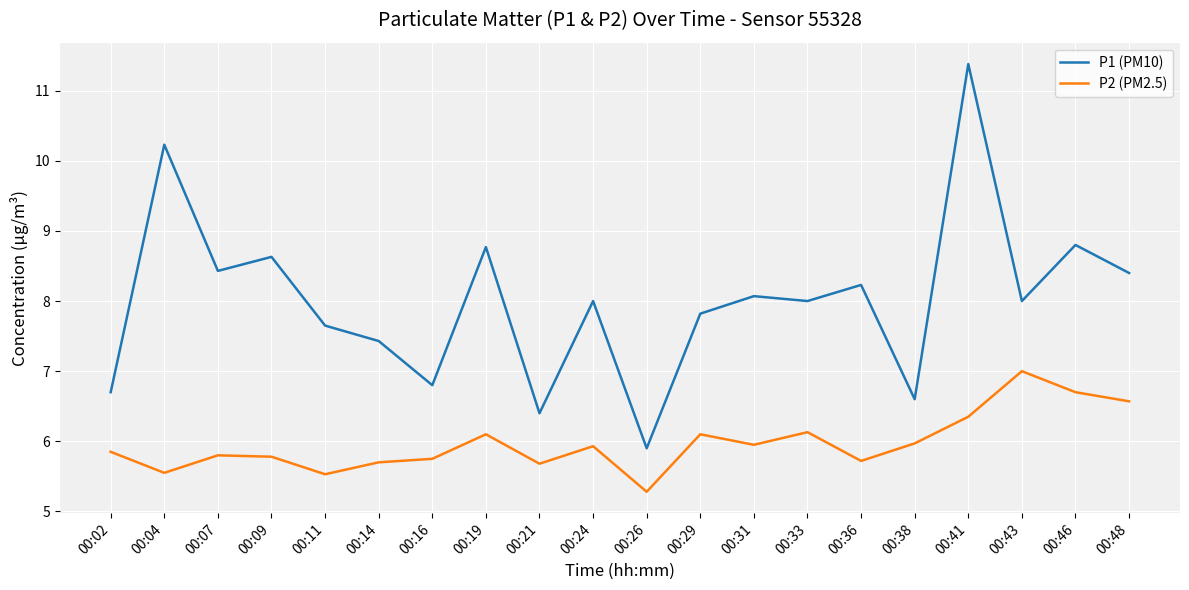

Is it true that P1 (PM10) equals 3.0 at 00:26?

False